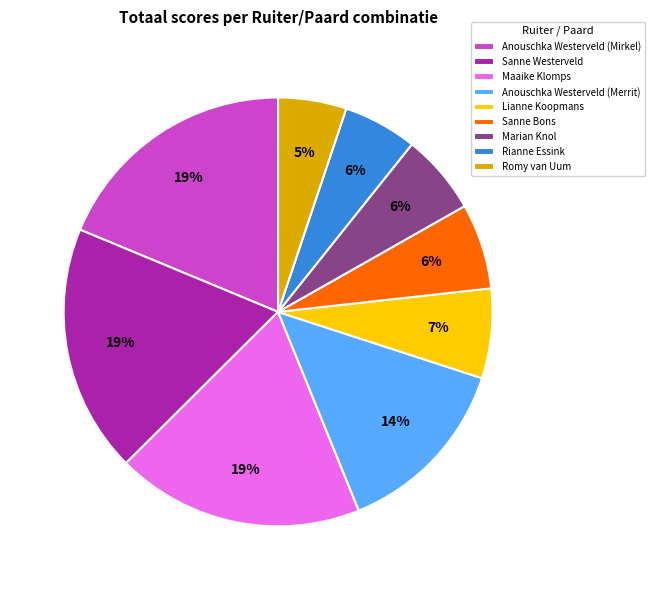

What percentage is the Romy van Uum slice, to the nearest percent?

5%